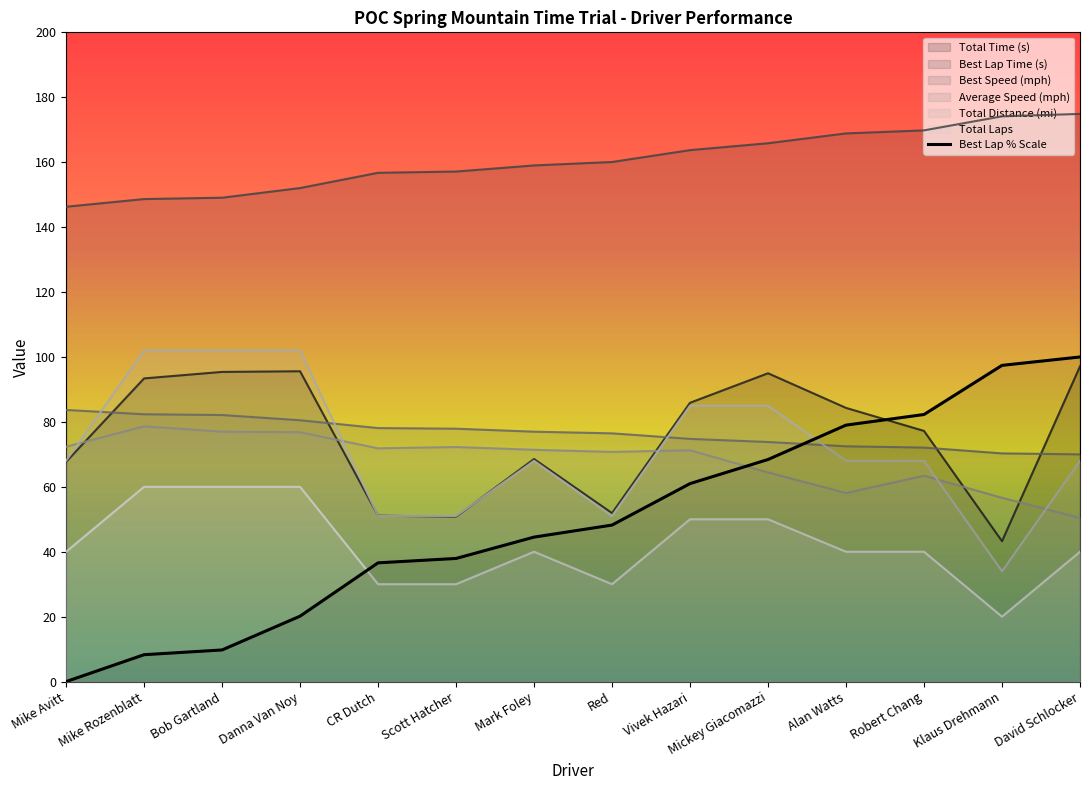

List the series in order of their peak value, lowest first.

Total Laps, Average Speed (mph), Best Speed (mph), Total Time (s), Best Lap % Scale, Total Distance (mi), Best Lap Time (s)